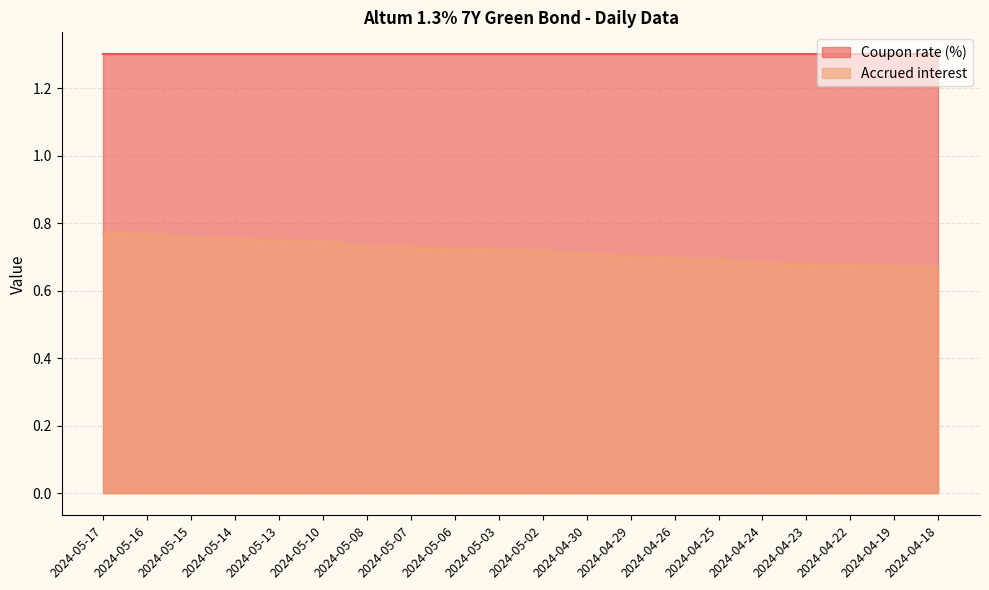

Rank the categories by value from lowest to highest.

2024-04-18, 2024-04-19, 2024-04-22, 2024-04-23, 2024-04-24, 2024-04-25, 2024-04-26, 2024-04-29, 2024-04-30, 2024-05-02, 2024-05-03, 2024-05-06, 2024-05-07, 2024-05-08, 2024-05-10, 2024-05-13, 2024-05-14, 2024-05-15, 2024-05-16, 2024-05-17